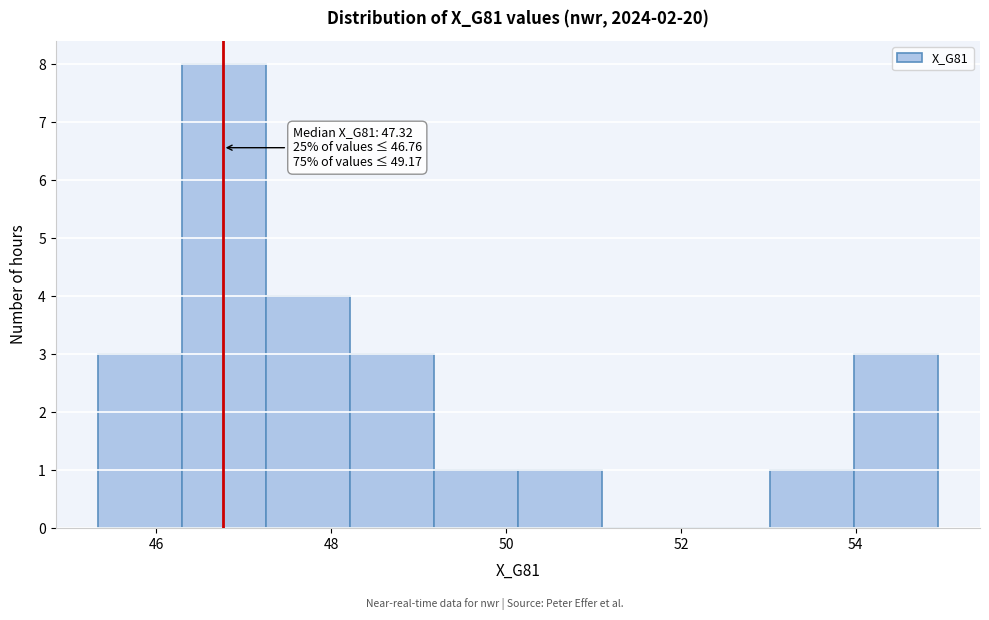

Which range on the x-axis has the tallest bar?

46.2 to 47.2